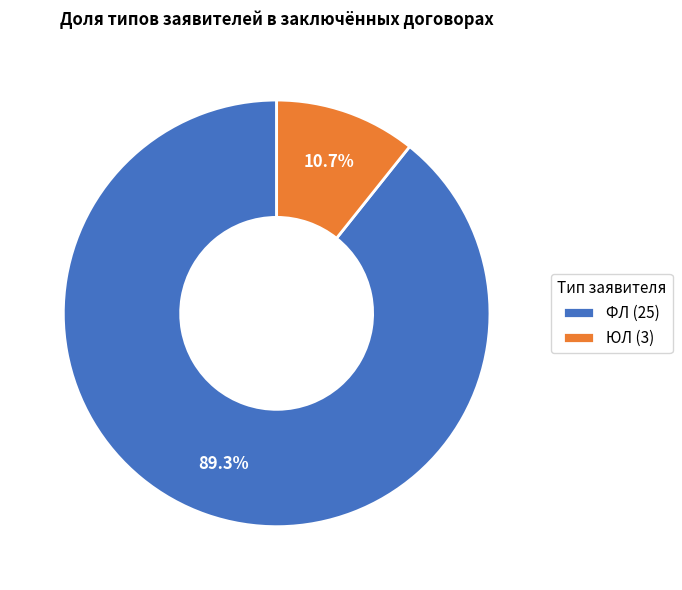

What percentage is the ЮЛ slice, to the nearest percent?

11%